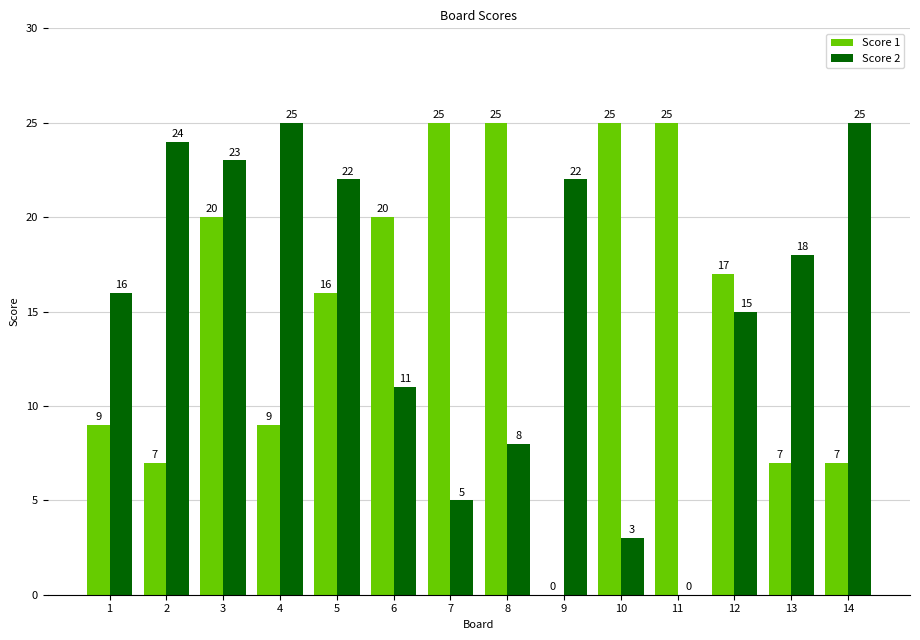

Read the Score 2 value at 7.

5